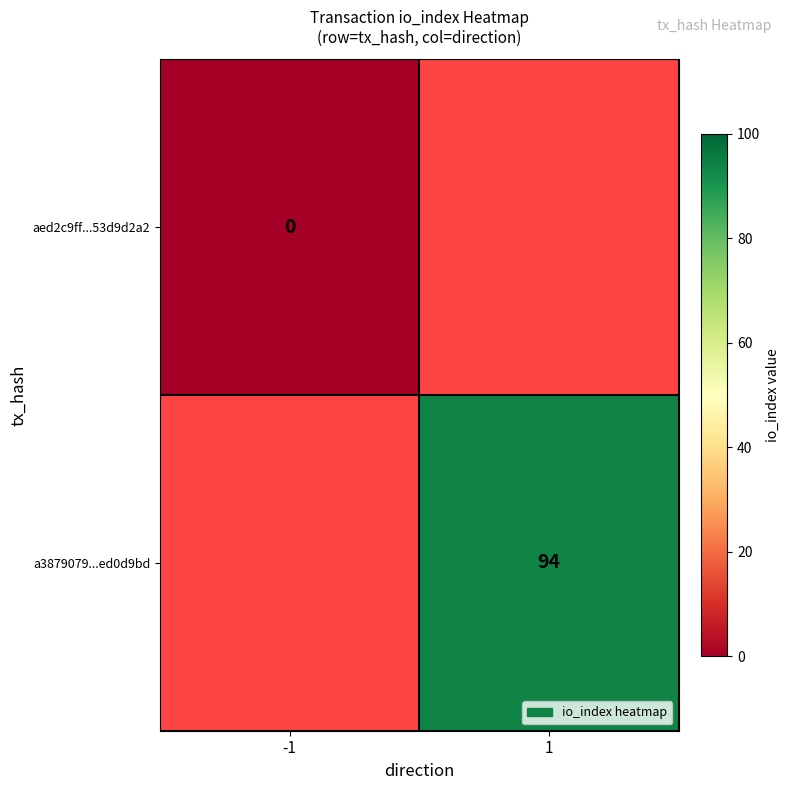

Is the value of a3879079...ed0d9bd at 1 greater than the value of aed2c9ff...53d9d2a2 at -1?

Yes